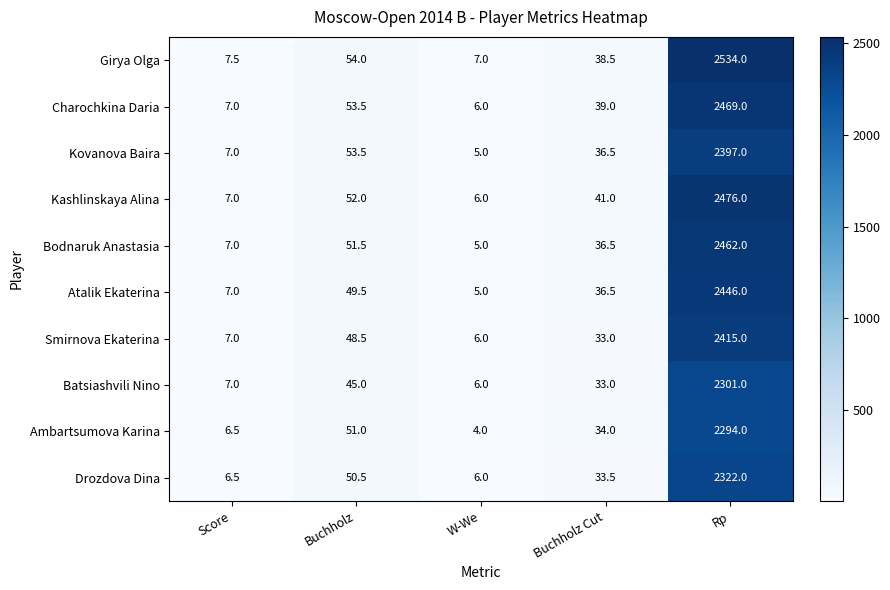

Which series has the largest range (max minus min)?

Girya Olga